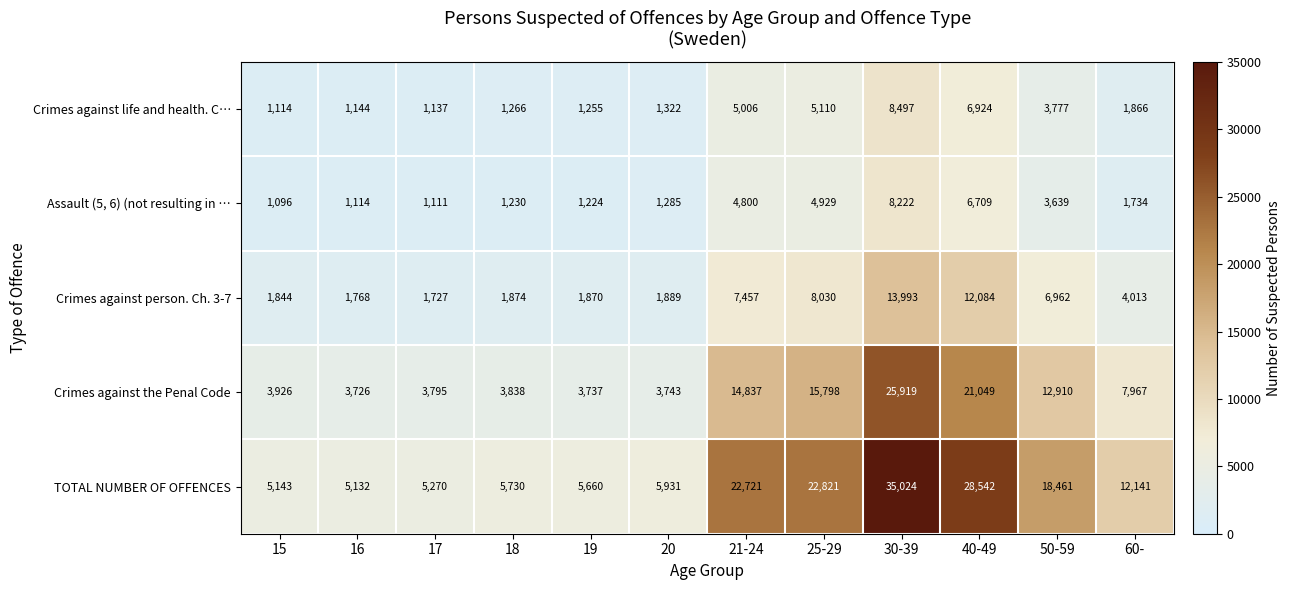

Is it true that Assault (5, 6) (not resulting in … equals 1096 at 15?

True